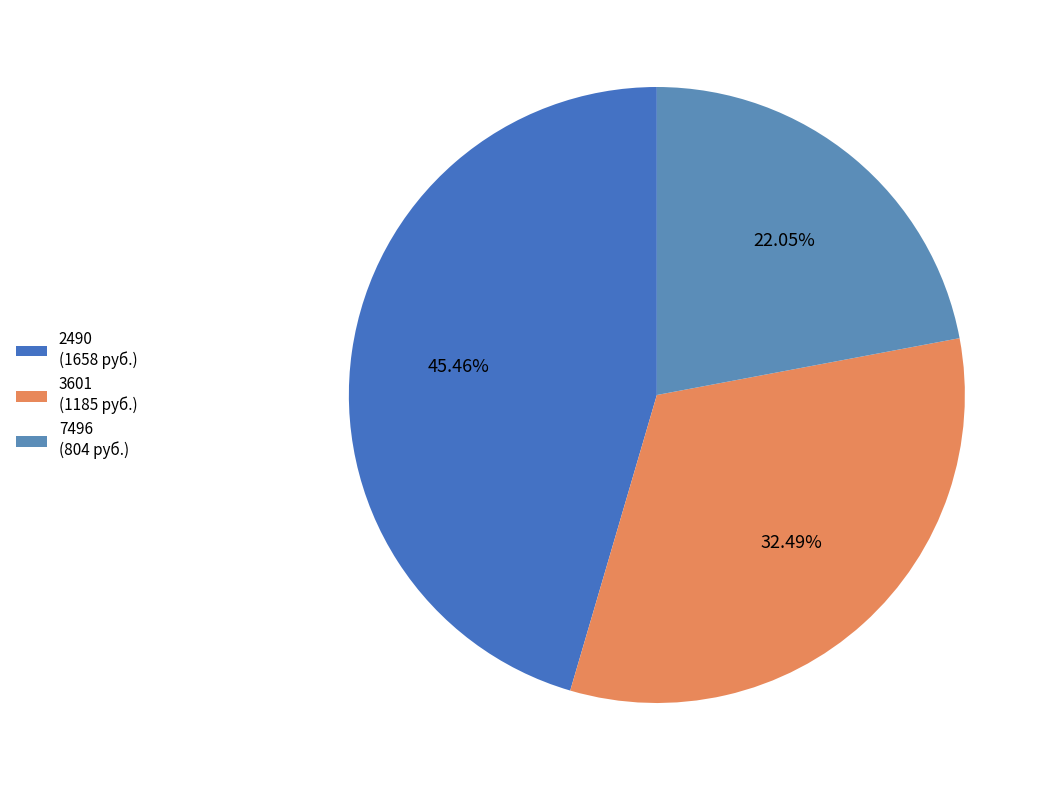

What is the ratio of the value at 3601 to the value at 7496?

1.5